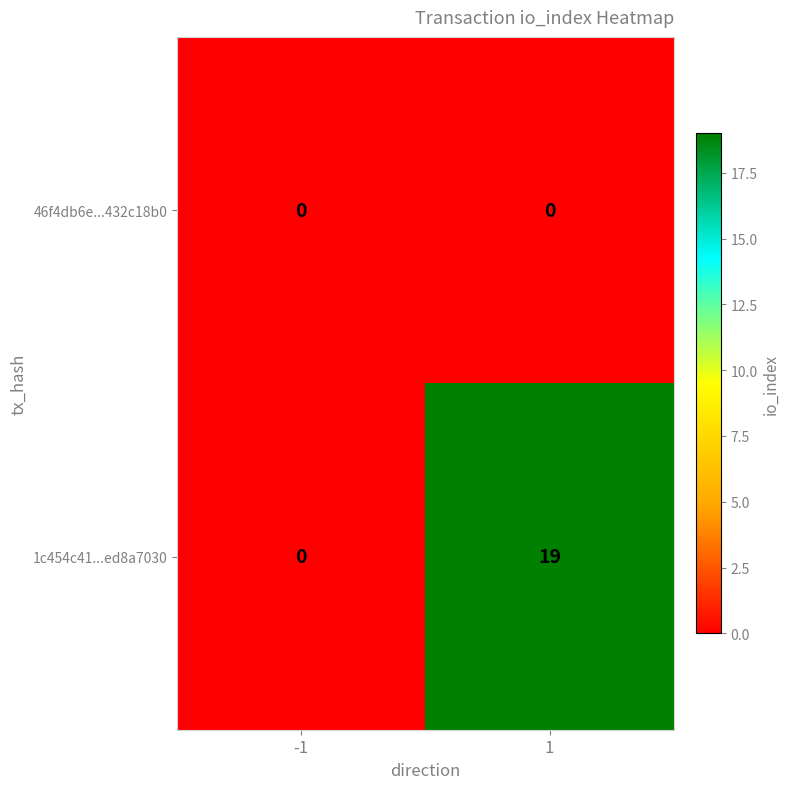

Reading right to left, list all the values displayed in this chart.

46f4db6e...432c18b0: 1=0	-1=0
1c454c41...ed8a7030: 1=19	-1=0